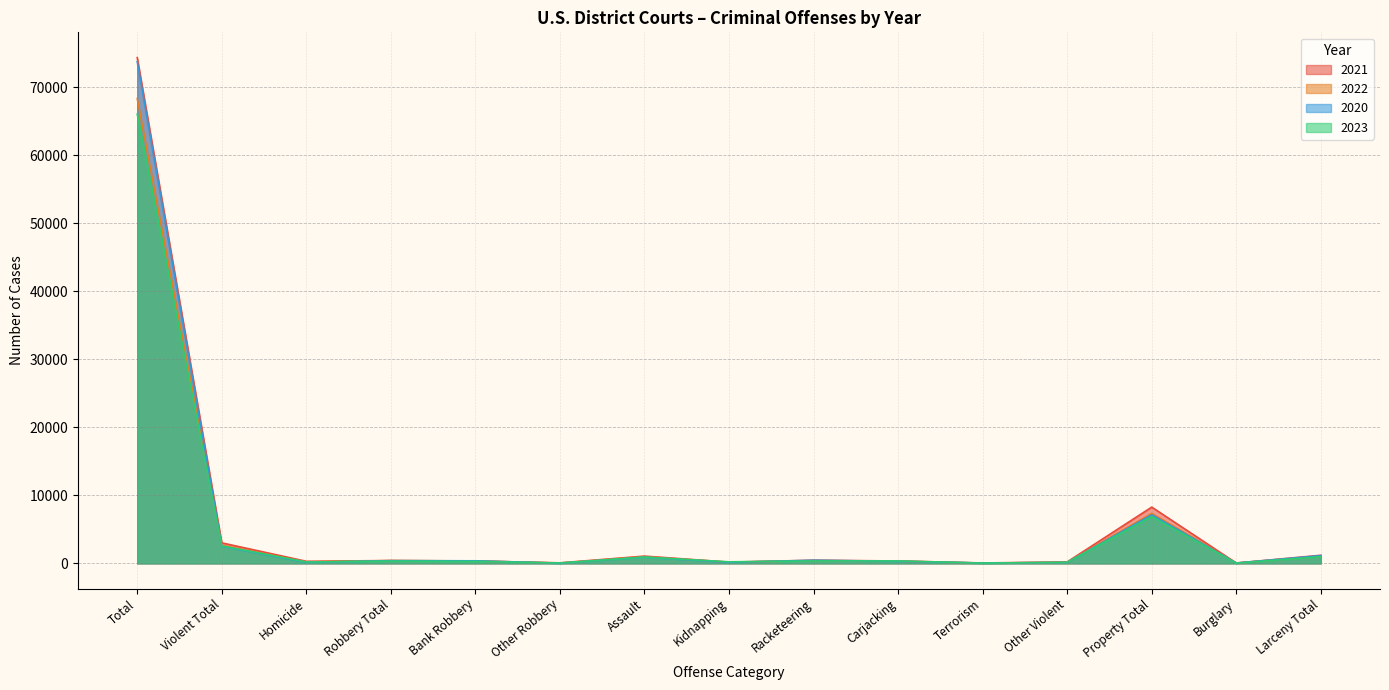

Is it true that 2021 equals 274 at Other Violent?

False